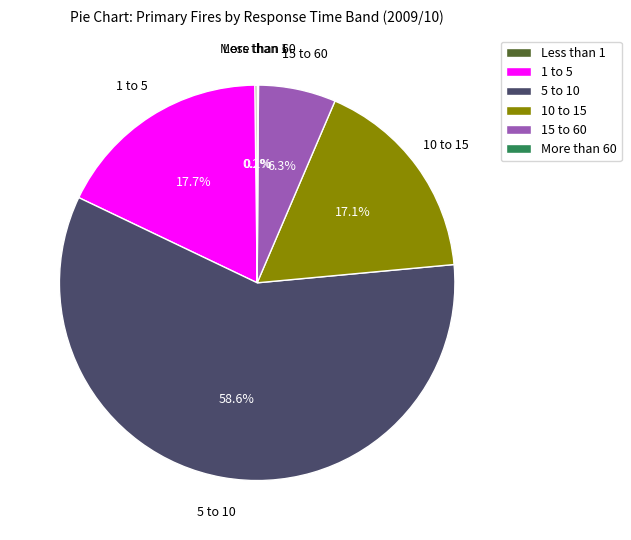

To the nearest percent, what is the difference between the largest and smallest slice percentages?

58%